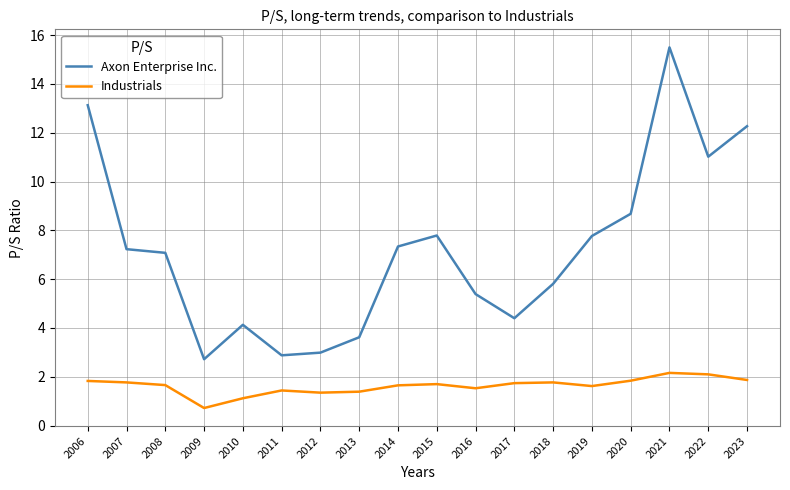

Read the Industrials value at 2006.

1.8